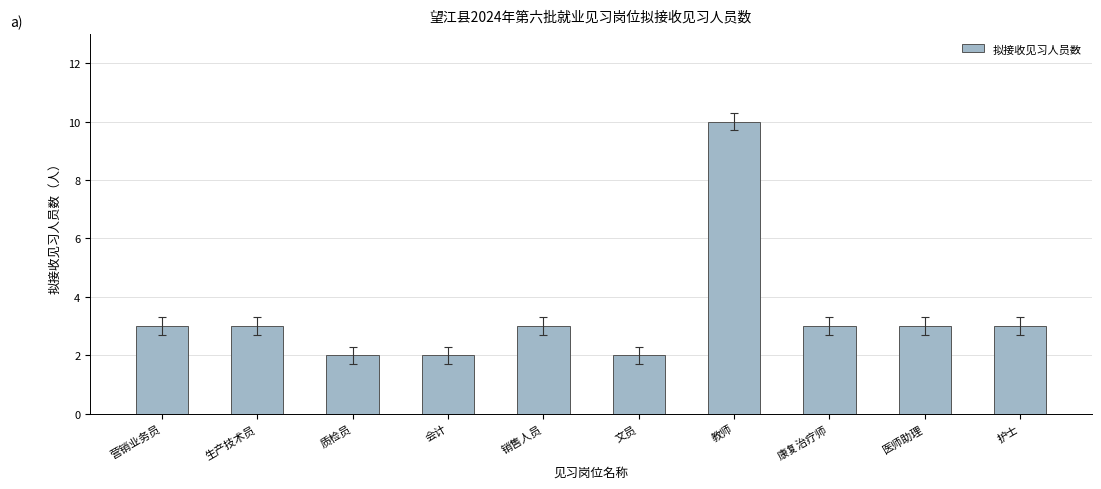

Which category has the highest value across all series?

教师